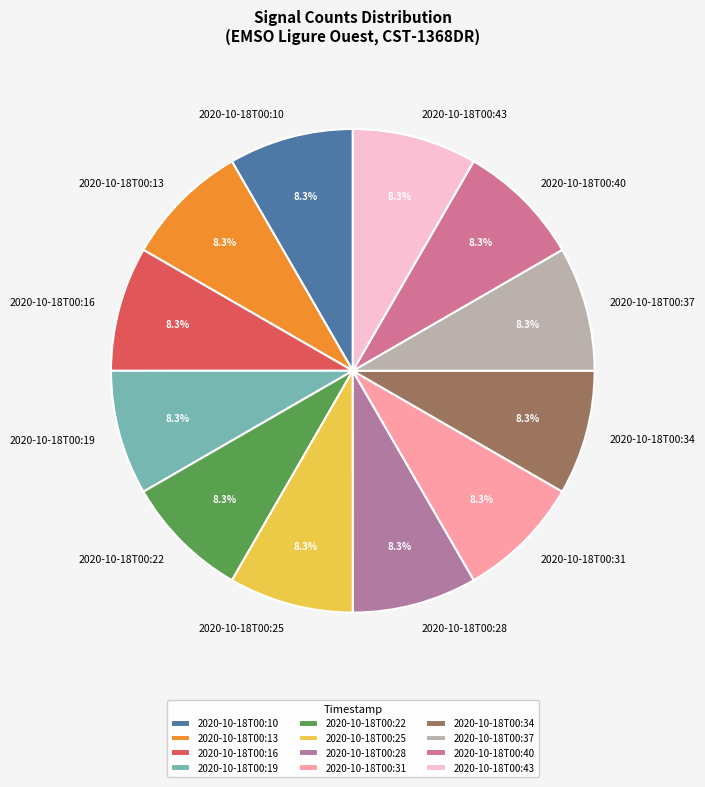

Does 2020-10-18T00:19 represent more than half of the total?

No